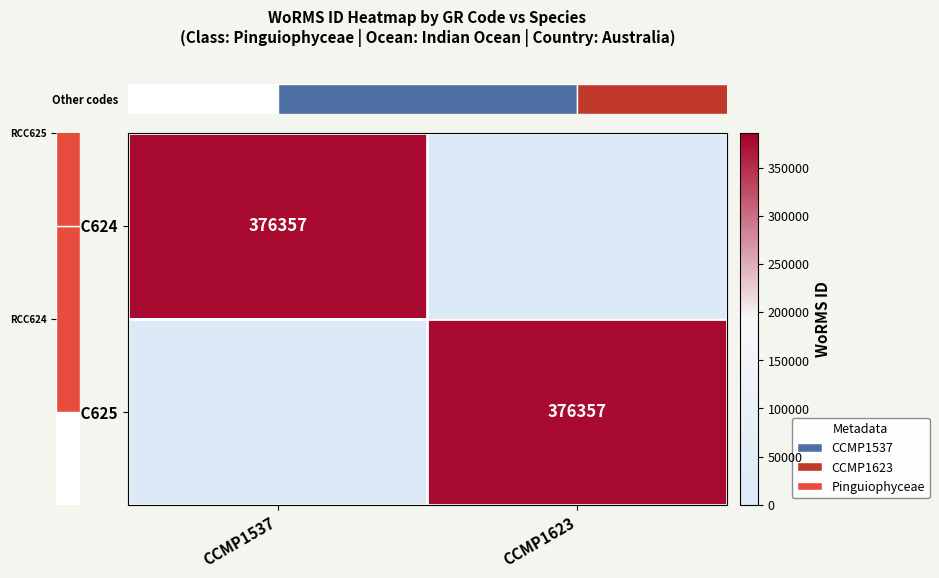

At which category is the sum across all series the highest?

CCMP1537